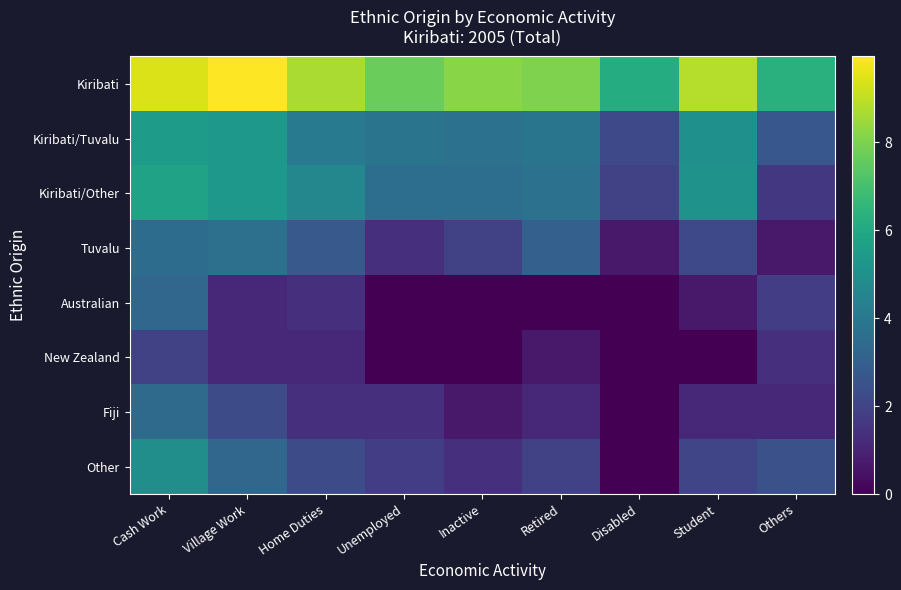

Which series has the widest spread of values?

Other